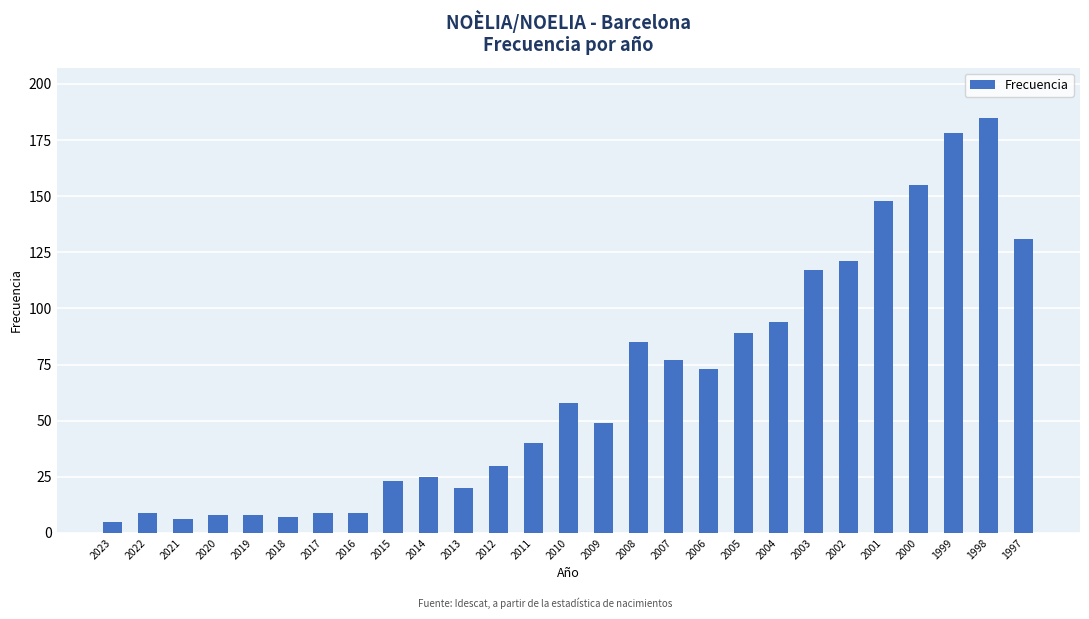

What value does the data have at 2018?

7